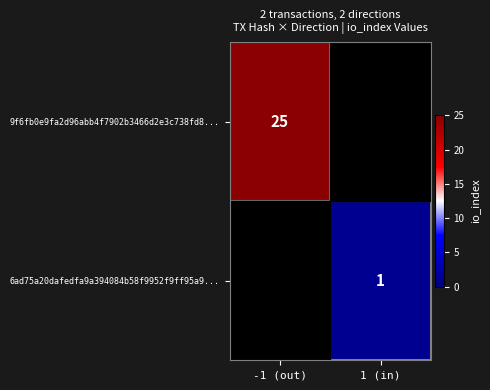

At how many categories does at least one series exceed 8?

1